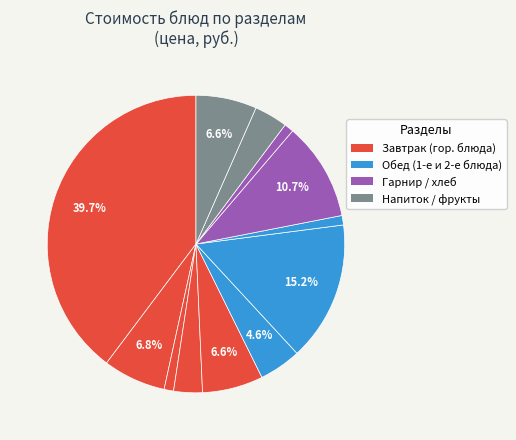

How many slices are in this pie chart?

12